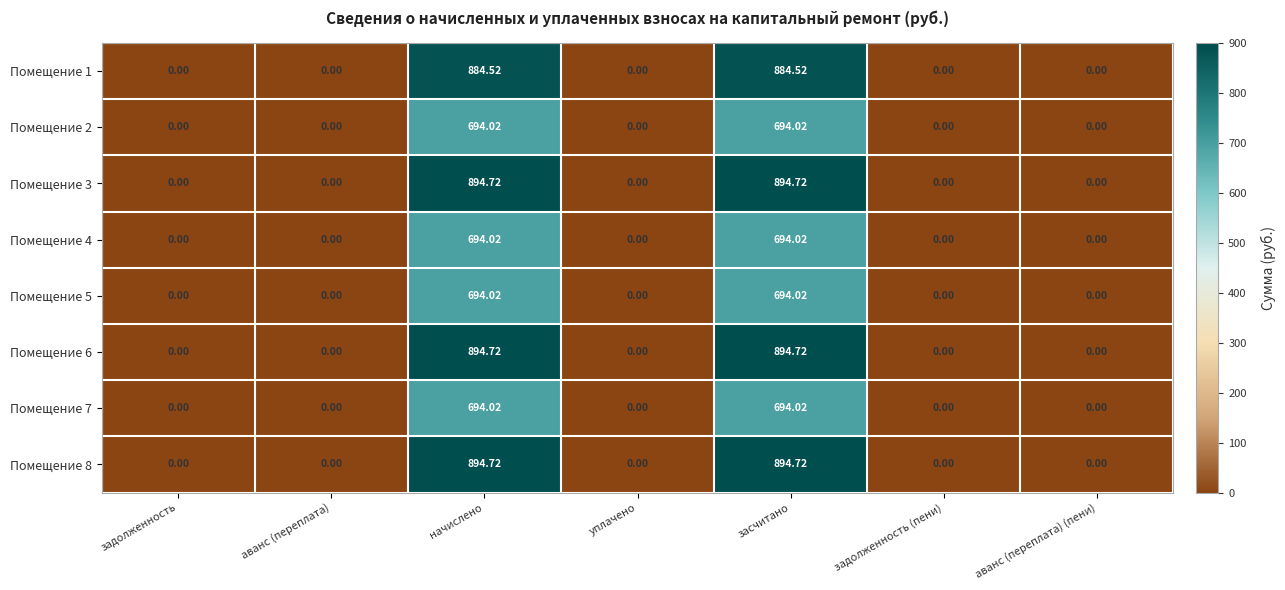

Reading left to right, transcribe all the data shown in this chart.

Помещение 1: задолженность=0.0	аванс (переплата)=0.0	начислено=884.5	уплачено=0.0	засчитано=884.5	задолженность (пени)=0.0	аванс (переплата) (пени)=0.0
Помещение 2: задолженность=0.0	аванс (переплата)=0.0	начислено=694.0	уплачено=0.0	засчитано=694.0	задолженность (пени)=0.0	аванс (переплата) (пени)=0.0
Помещение 3: задолженность=0.0	аванс (переплата)=0.0	начислено=894.7	уплачено=0.0	засчитано=894.7	задолженность (пени)=0.0	аванс (переплата) (пени)=0.0
Помещение 4: задолженность=0.0	аванс (переплата)=0.0	начислено=694.0	уплачено=0.0	засчитано=694.0	задолженность (пени)=0.0	аванс (переплата) (пени)=0.0
Помещение 5: задолженность=0.0	аванс (переплата)=0.0	начислено=694.0	уплачено=0.0	засчитано=694.0	задолженность (пени)=0.0	аванс (переплата) (пени)=0.0
Помещение 6: задолженность=0.0	аванс (переплата)=0.0	начислено=894.7	уплачено=0.0	засчитано=894.7	задолженность (пени)=0.0	аванс (переплата) (пени)=0.0
Помещение 7: задолженность=0.0	аванс (переплата)=0.0	начислено=694.0	уплачено=0.0	засчитано=694.0	задолженность (пени)=0.0	аванс (переплата) (пени)=0.0
Помещение 8: задолженность=0.0	аванс (переплата)=0.0	начислено=894.7	уплачено=0.0	засчитано=894.7	задолженность (пени)=0.0	аванс (переплата) (пени)=0.0